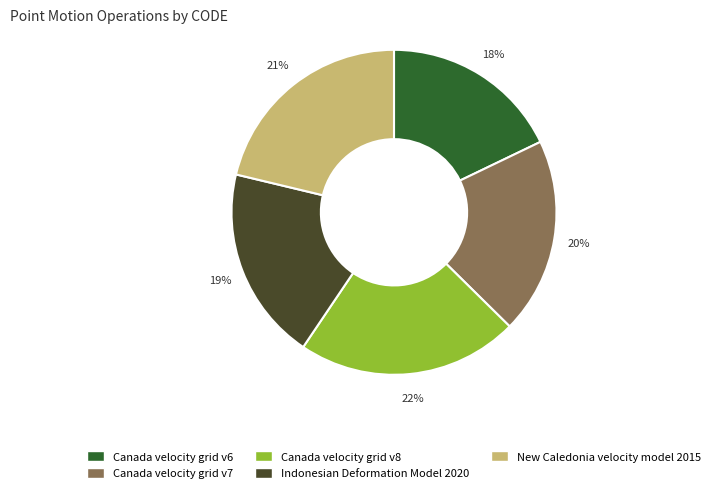

To the nearest percent, what is the average slice percentage?

20%